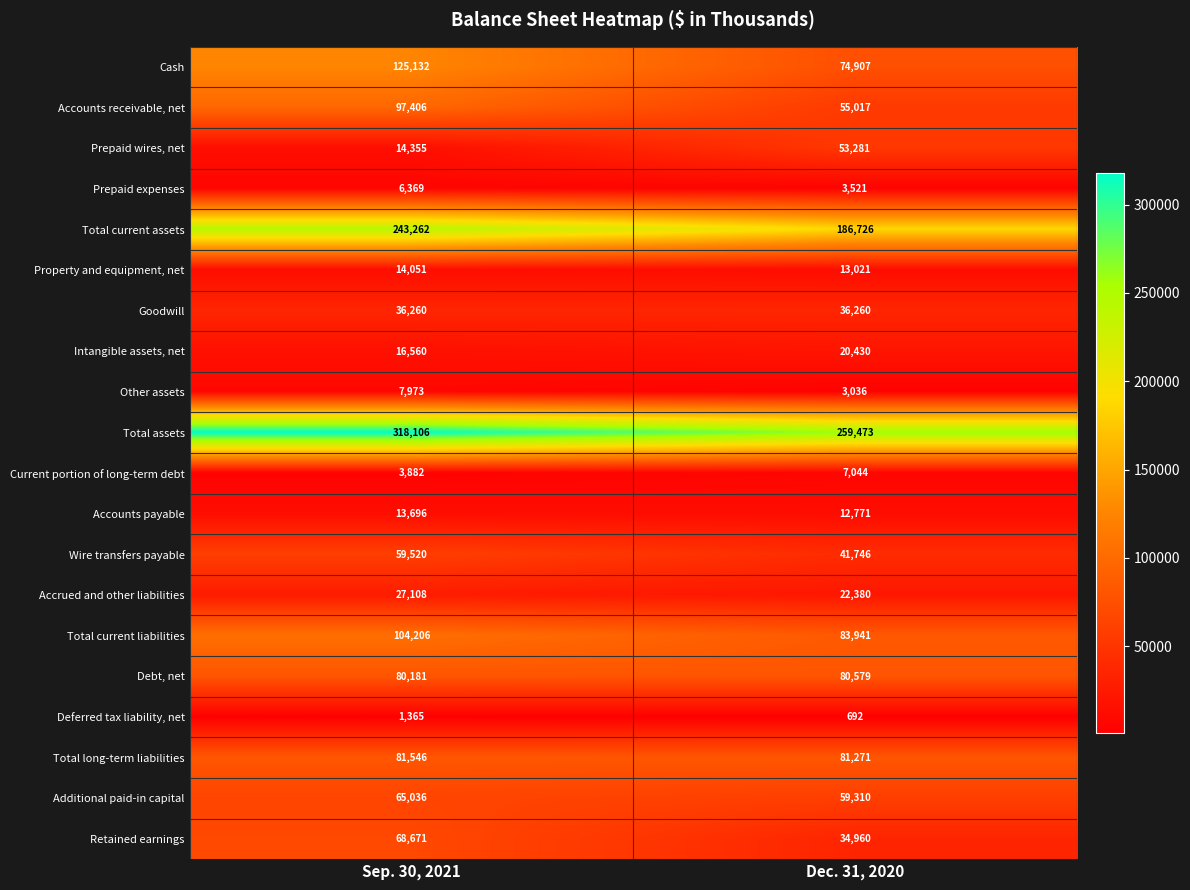

At which label is Deferred tax liability, net closest to 1028?

Dec. 31, 2020